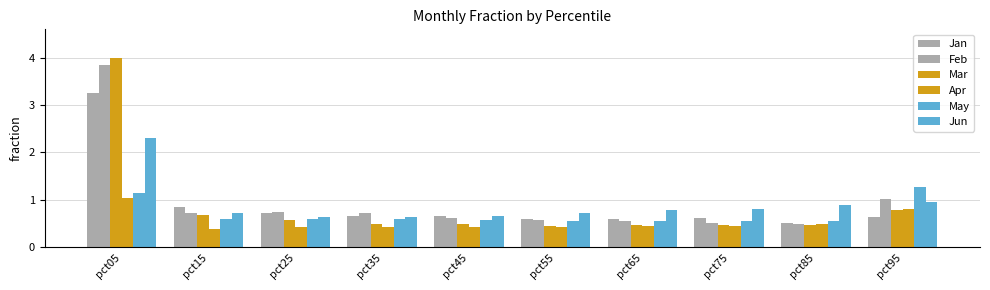

What is the difference between the highest and lowest values at pct05?

3.0